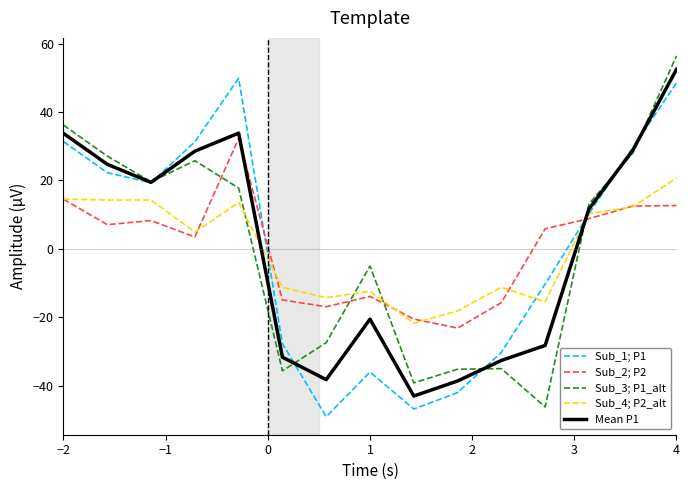

What is the lowest value of the Mean P1 series?

-43.1